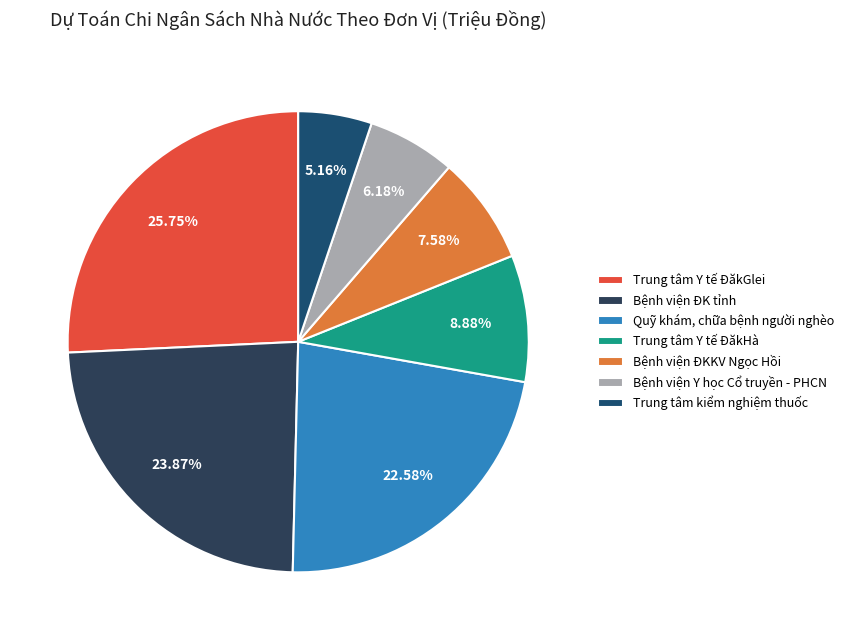

What is the largest slice in the pie chart?

Trung tâm Y tế ĐăkGlei